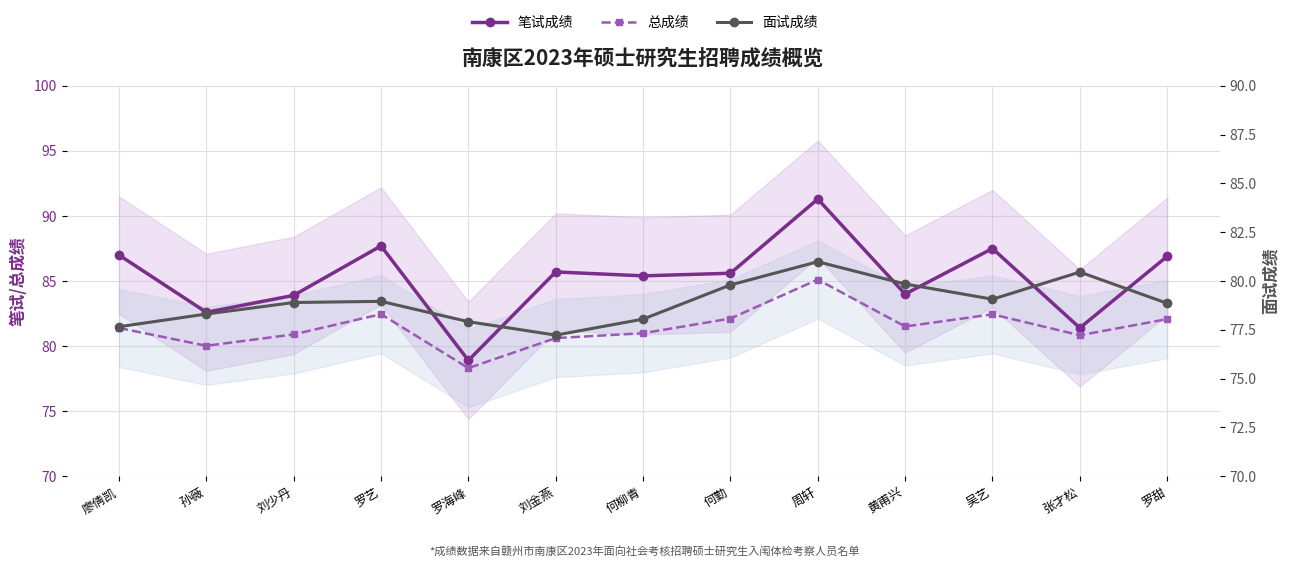

What is the sum of the 面试成绩 values at 吴艺 and 黄甫兴?

158.9